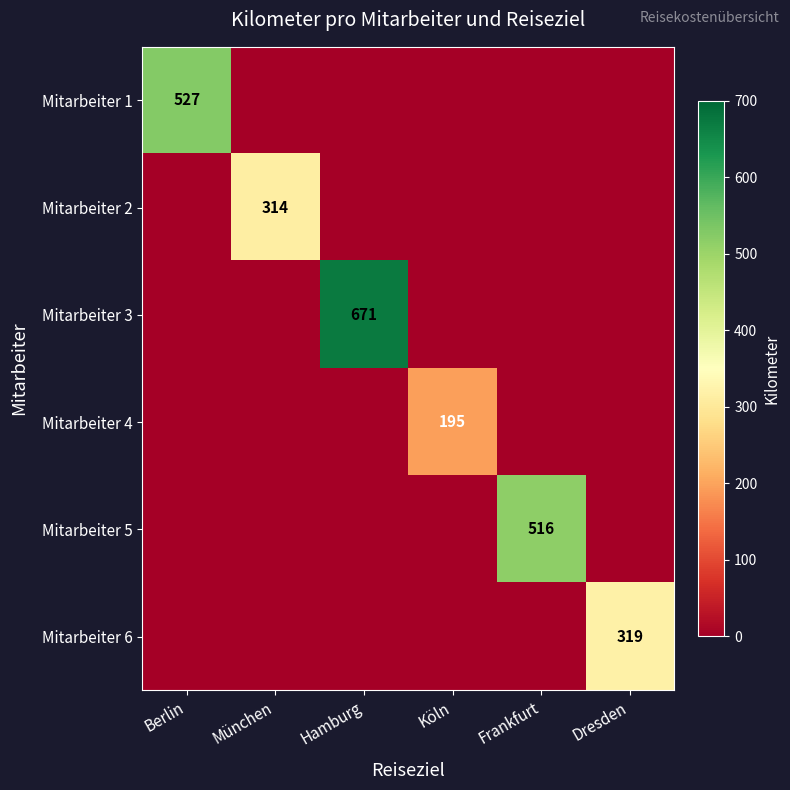

Which label corresponds to the smallest value in the chart?

München